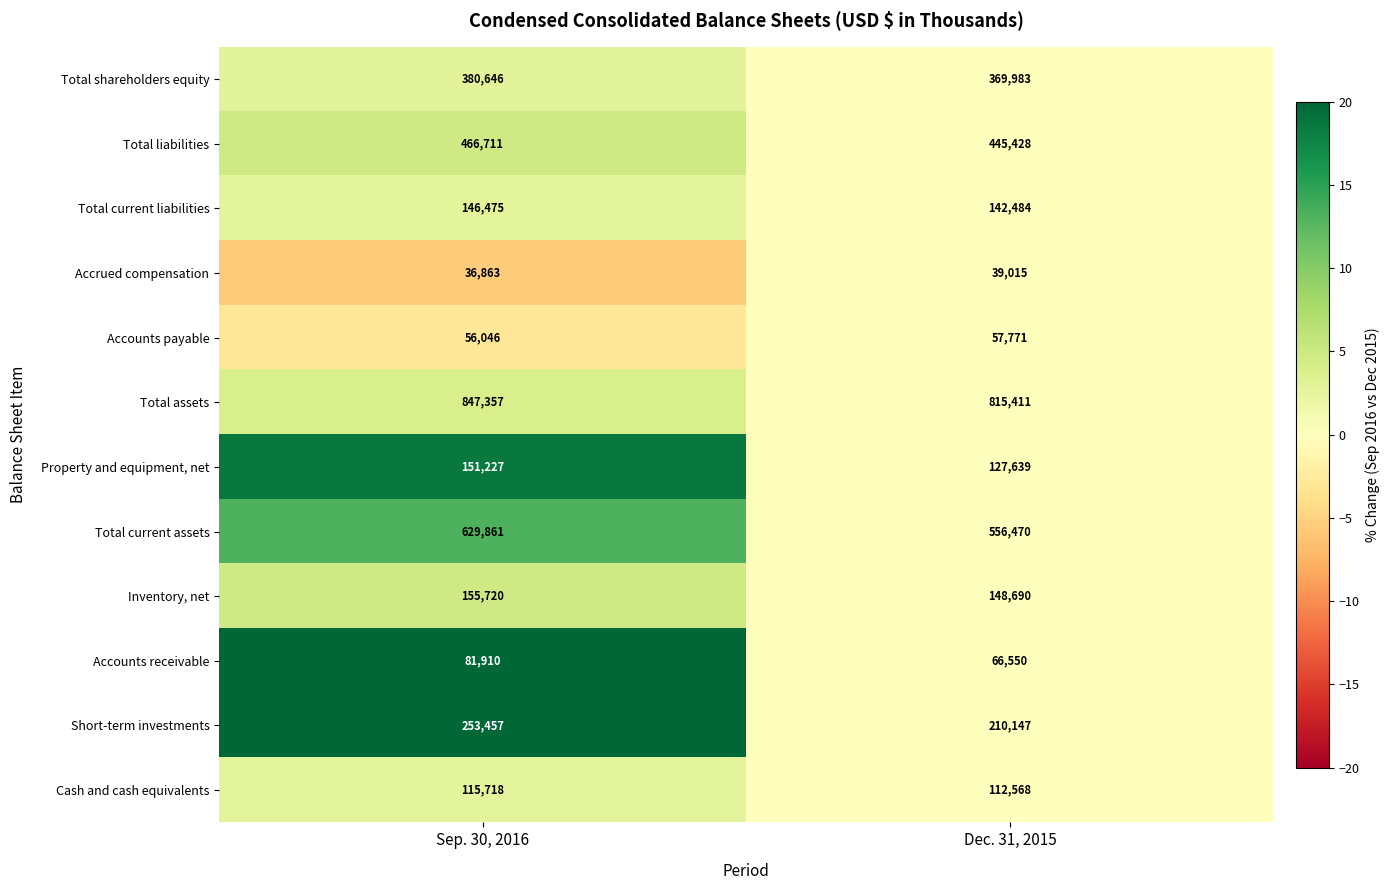

The Short-term investments series shows 253457 at Sep. 30, 2016. True or false?

True